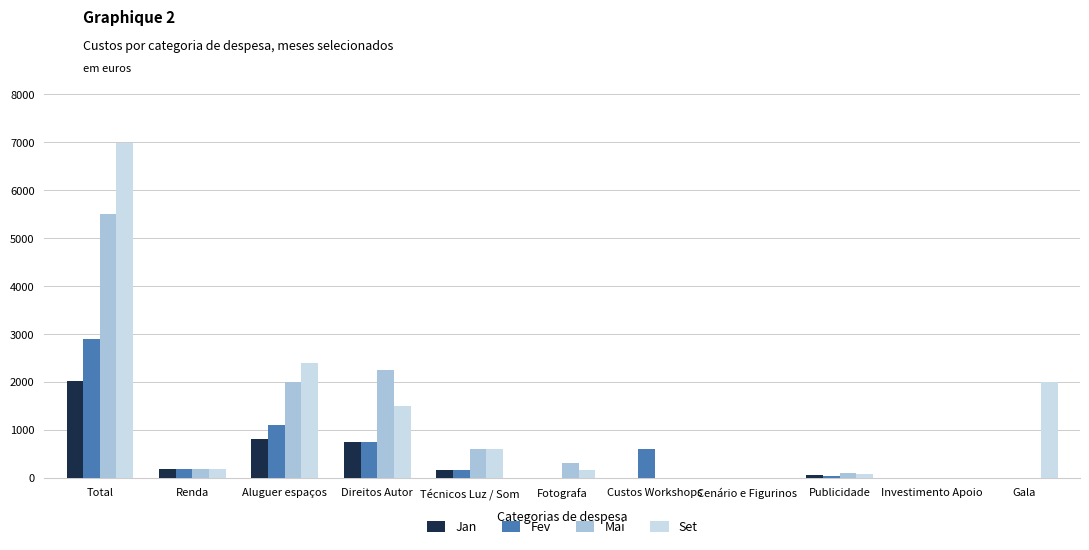

At which category is the sum across all series the highest?

Total